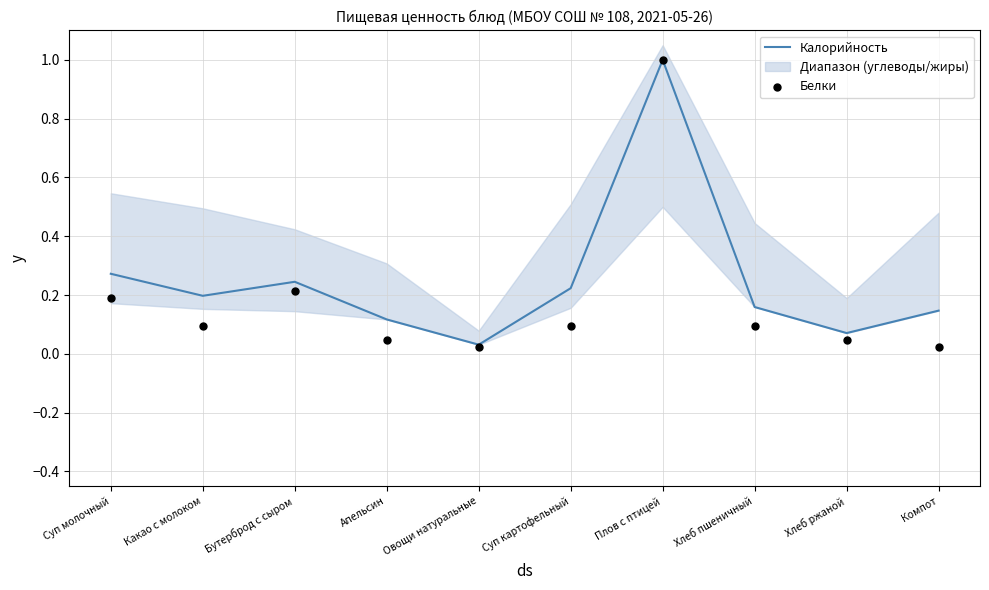

Which series has the widest spread of Y values?

Белки